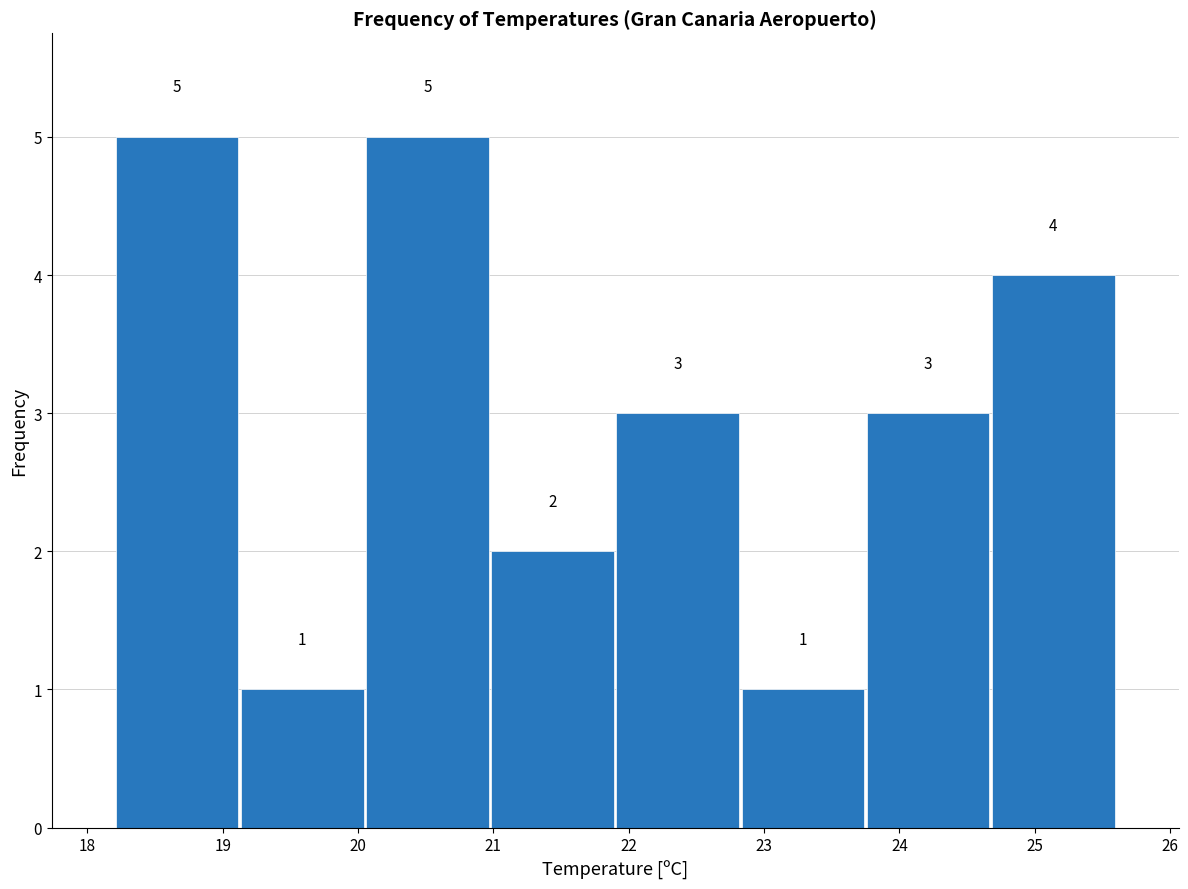

Reading left to right, list every bar in this chart as the range it spans on the x-axis followed by its height. The bar edges are not printed on the chart, so give them approximately, as read against the axis.

18.2 to 19.1: 5
19.1 to 20.1: 1
20.1 to 21.0: 5
21.0 to 21.9: 2
21.9 to 22.8: 3
22.8 to 23.8: 1
23.8 to 24.7: 3
24.7 to 25.6: 4